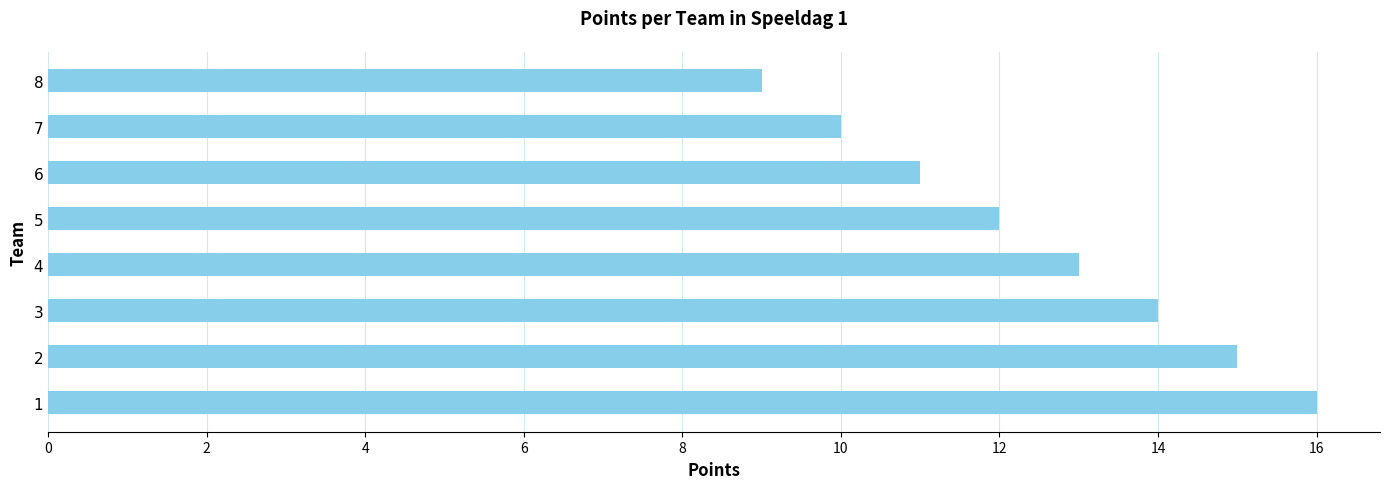

What is the minimum value shown in the chart?

9